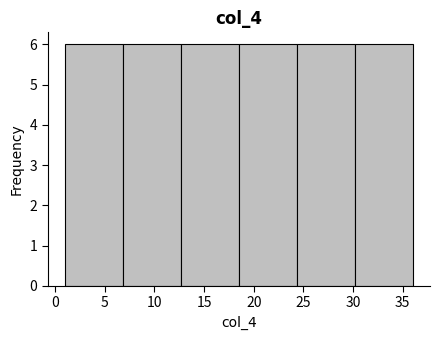

Reading left to right, transcribe this chart: for each bar, give the range it covers on the x-axis and its height. Neither the bar edges nor the heights are printed on the chart, so give them approximately, as read against the axes.

1.0 to 7.0: 6
7.0 to 12.5: 6
12.5 to 18.5: 6
18.5 to 24.5: 6
24.5 to 30.0: 6
30.0 to 36.0: 6